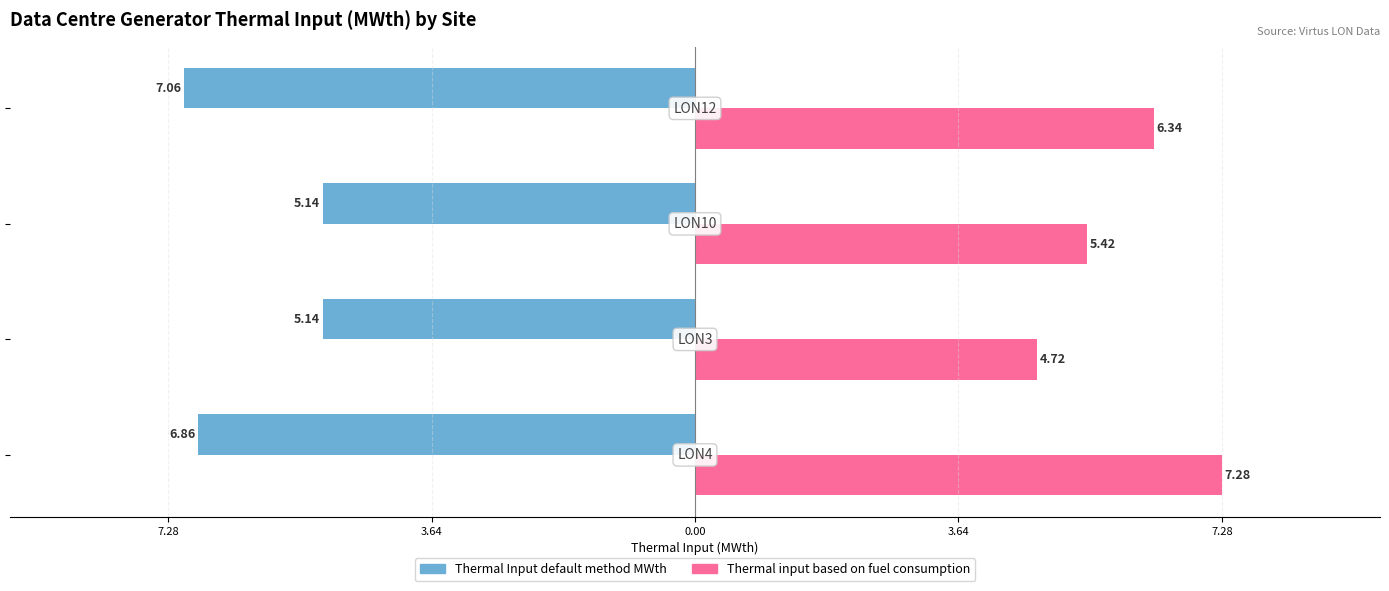

What are all the series names shown in the legend?

Thermal Input default method MWth, Thermal input based on fuel consumption